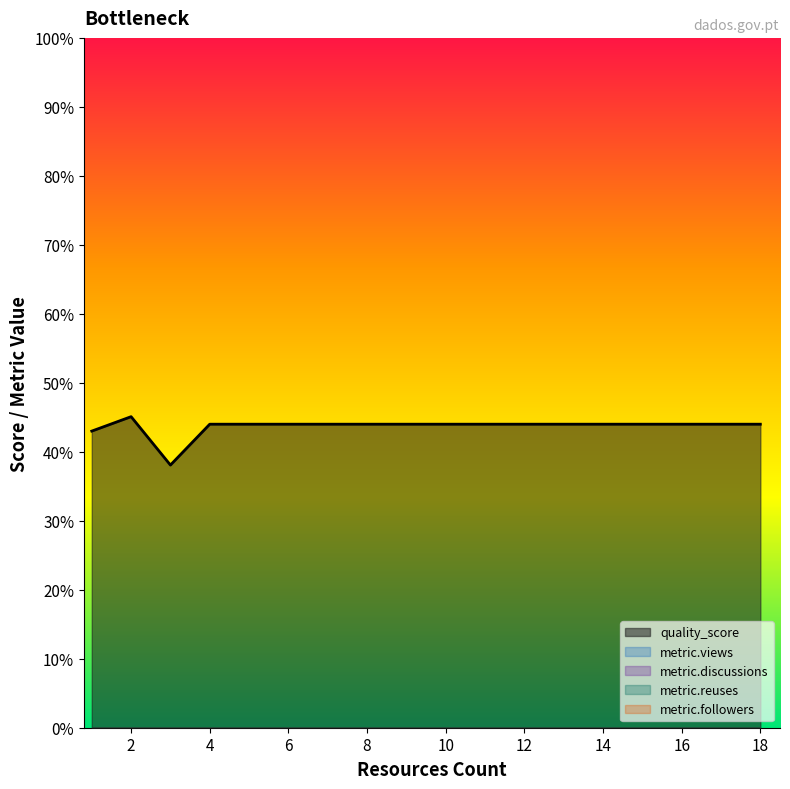

Which category has the highest value in the metric.followers series?

2